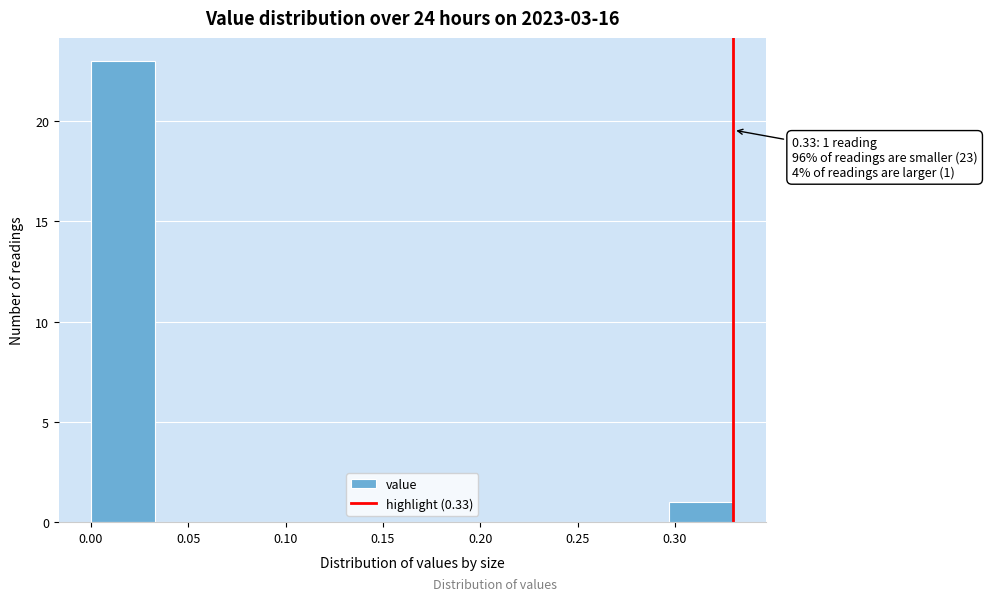

Over which range of the x-axis is the bar tallest?

0.000 to 0.033